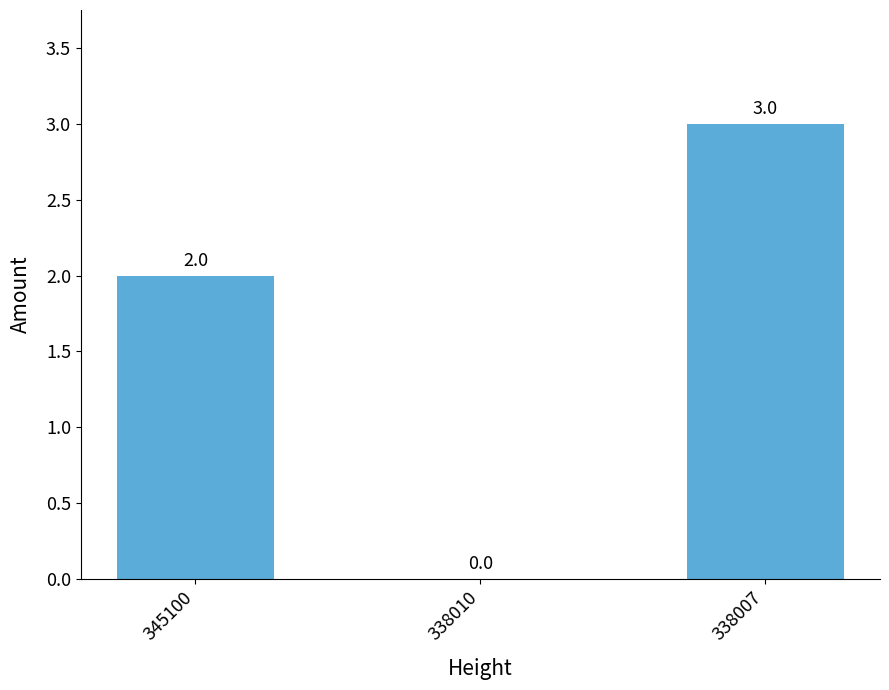

What is the sum of all values?

5